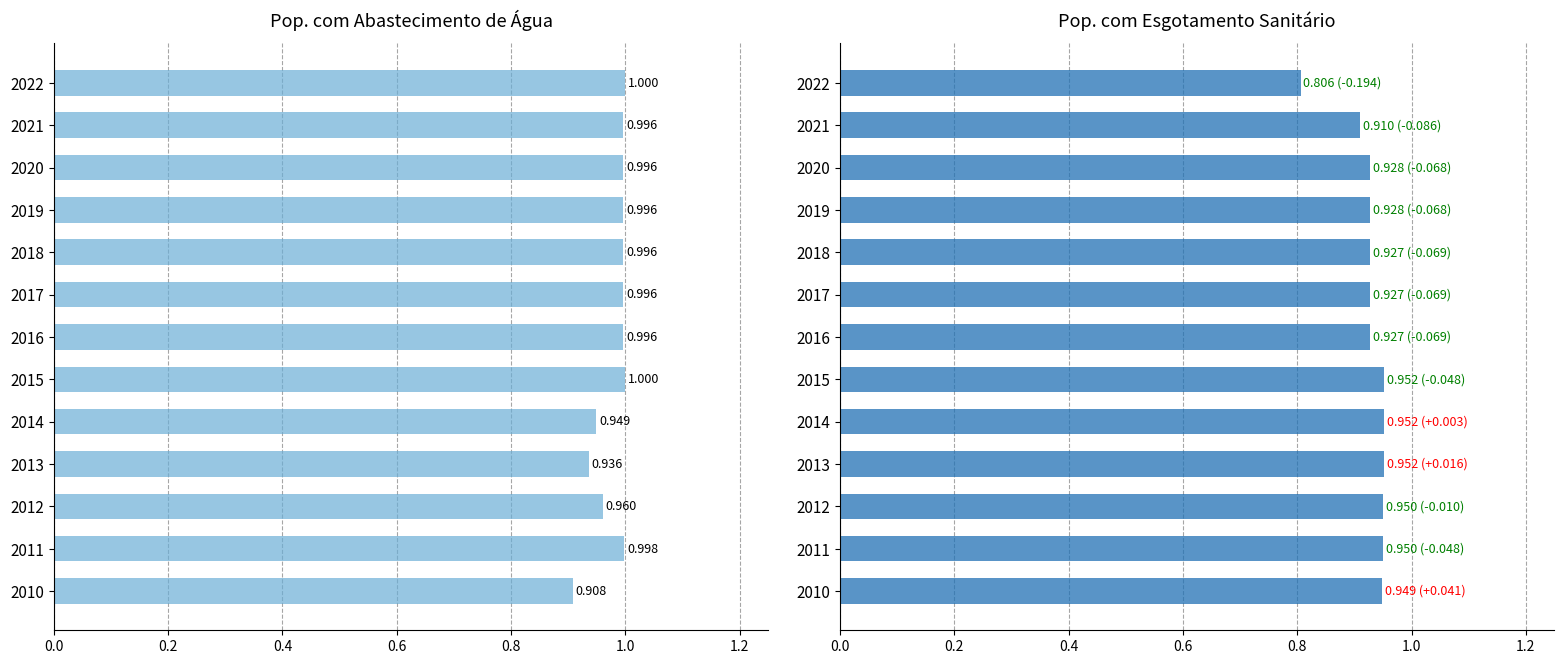

What is the sum of all Pop. com abast. de água values?

12.7